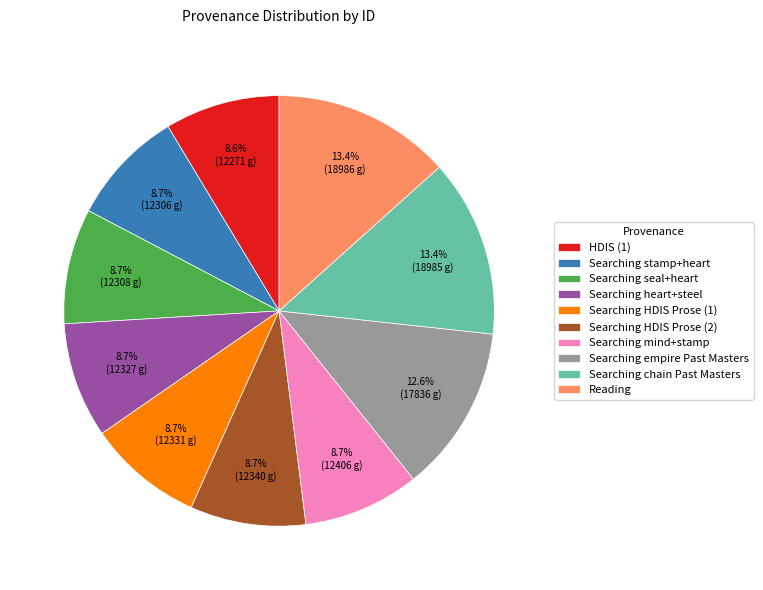

To the nearest percent, what is the combined percentage of Searching stamp+heart and Searching seal+heart?

17%